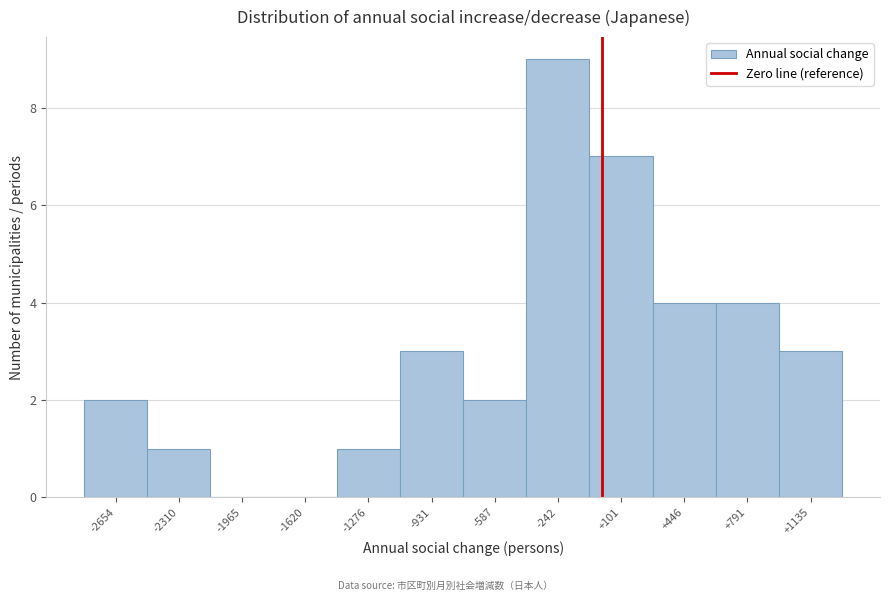

Reading left to right, transcribe this chart: for each bar, give the range it covers on the x-axis and its height. Neither the bar edges nor the heights are printed on the chart, so give them approximately, as read against the axes.

-2850 to -2500: 2
-2500 to -2150: 1
-2150 to -1800: 0
-1800 to -1450: 0
-1450 to -1100: 1
-1100 to -750: 3
-750 to -400: 2
-400 to -50: 9
-50 to 250: 7
250 to 600: 4
600 to 950: 4
950 to 1300: 3